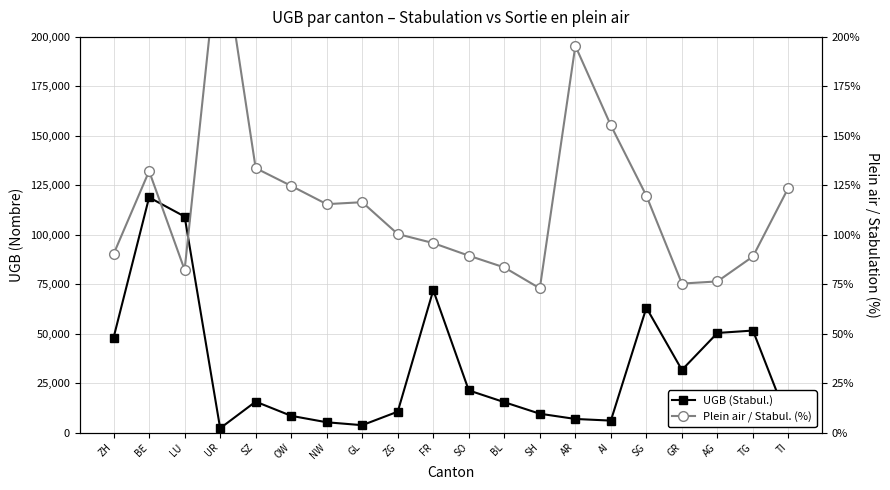

What is the highest value of the UGB (Stabul.) series?

118865.4